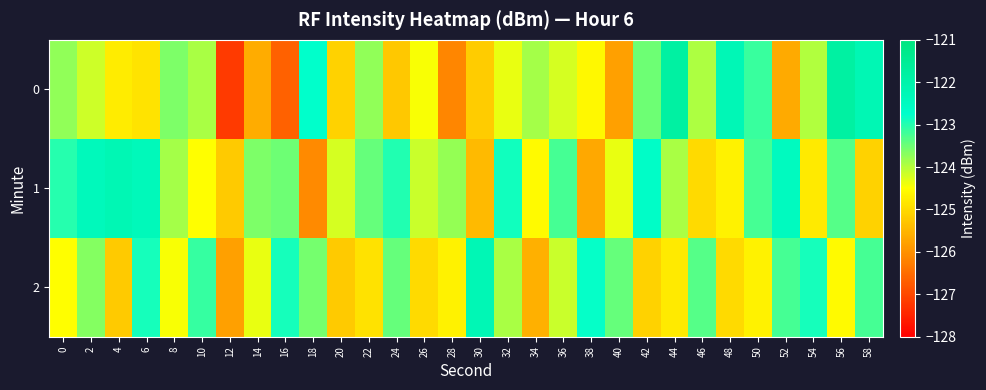

Rank the series by their maximum value, from lowest to highest.

2, 1, 0